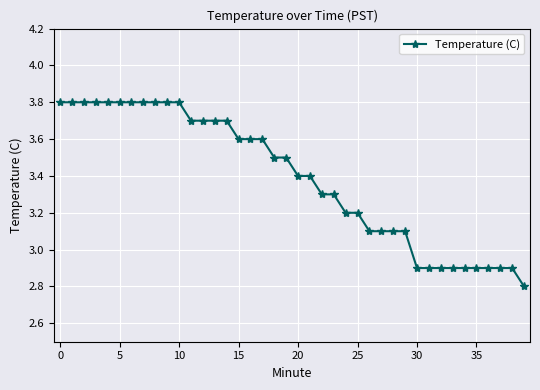

What is the difference between the maximum and minimum values?

1.0